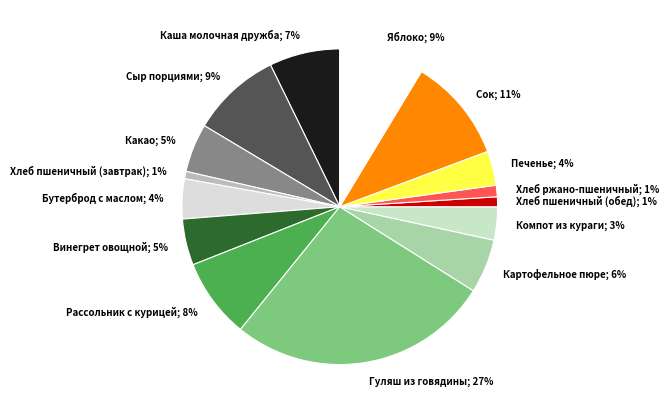

Is there a majority slice in this chart?

No